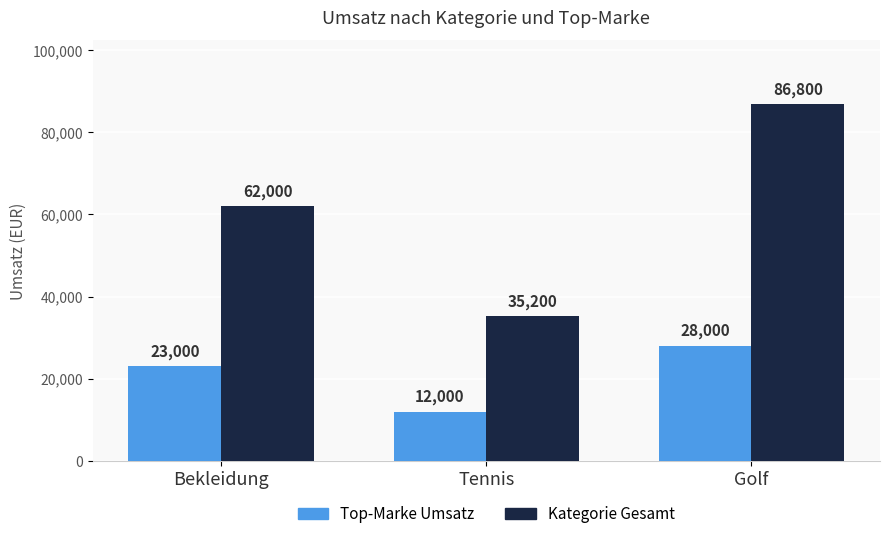

How many bars are there in total?

6